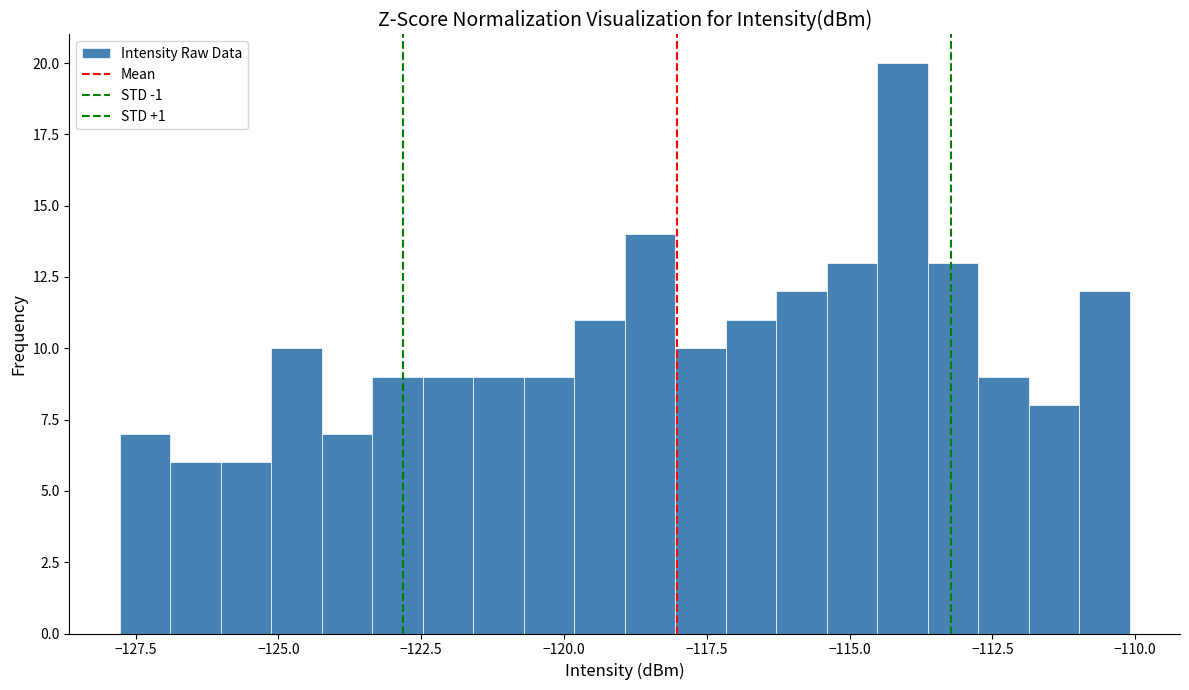

Around what value on the x-axis is the tallest bar? Give the approximate position of its centre, as read against the axis.

-114.0